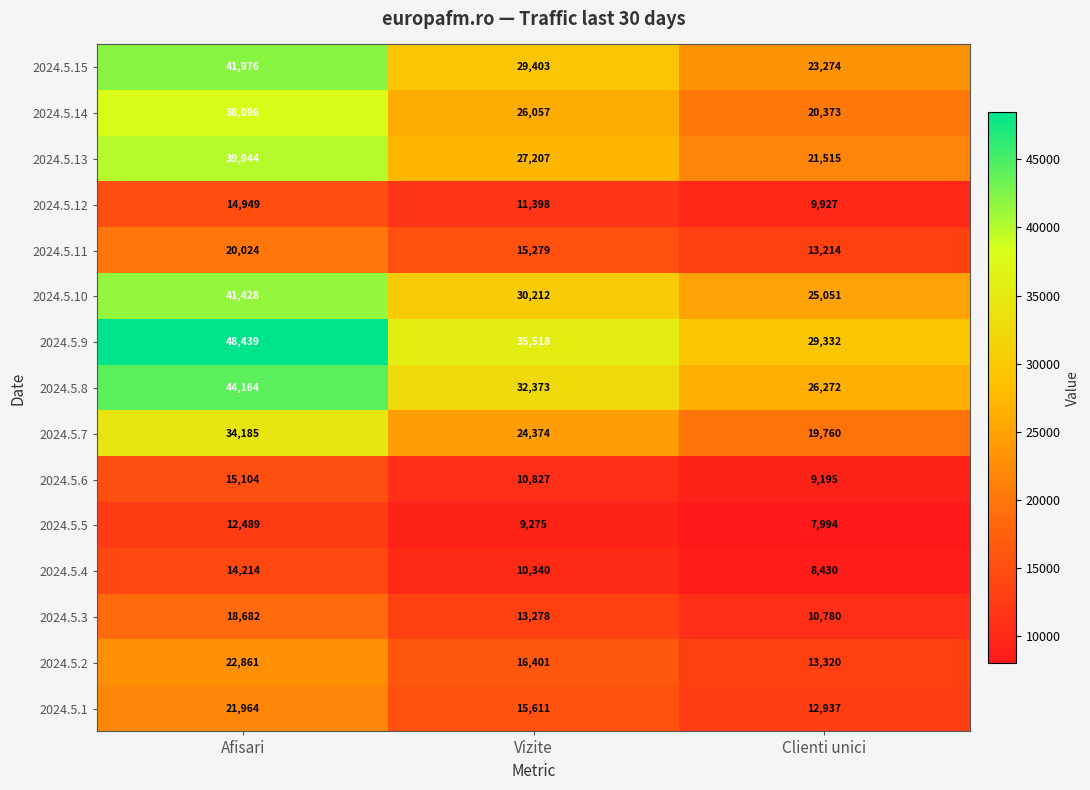

At which category is the sum across all series the highest?

Afisari